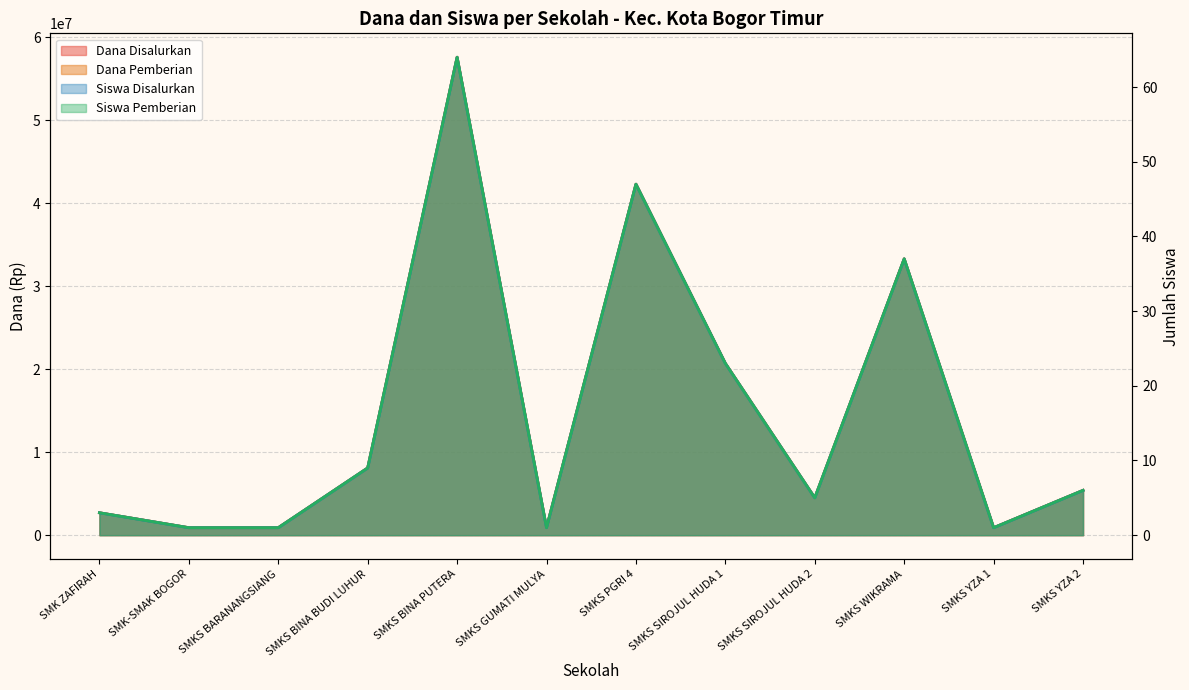

True or false: Siswa Pemberian has a value of 23 at SMKS SIROJUL HUDA 1.

True